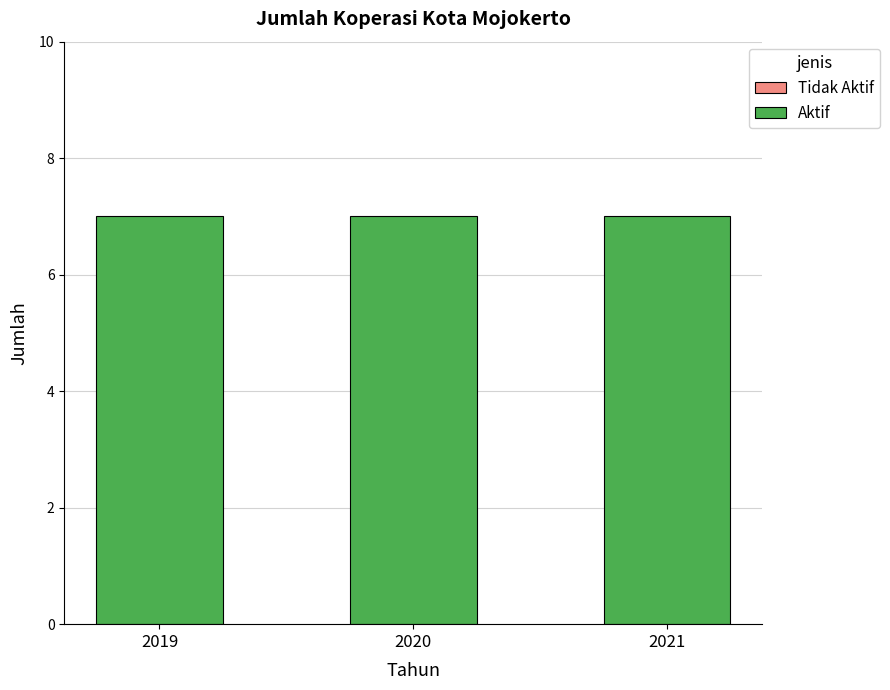

Reading left to right, what are all the values shown in this chart?

Tidak Aktif: 2019=0	2020=0	2021=0
Aktif: 2019=7	2020=7	2021=7